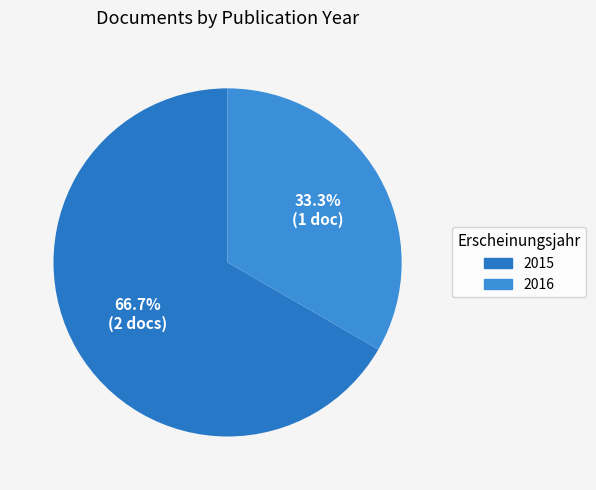

Count the number of slices in the pie.

2